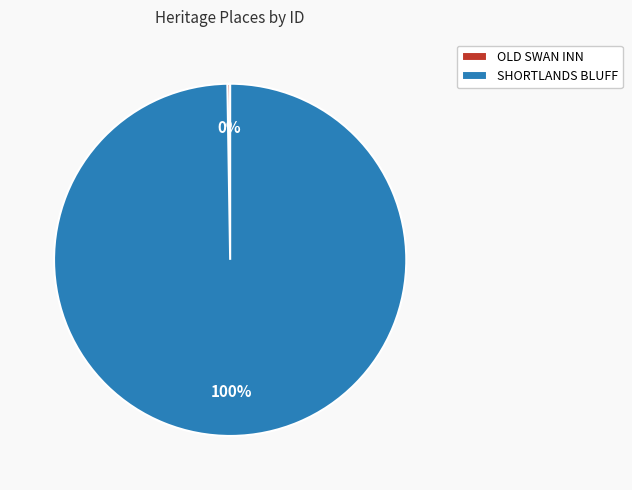

To the nearest percent, what portion does SHORTLANDS BLUFF represent?

100%